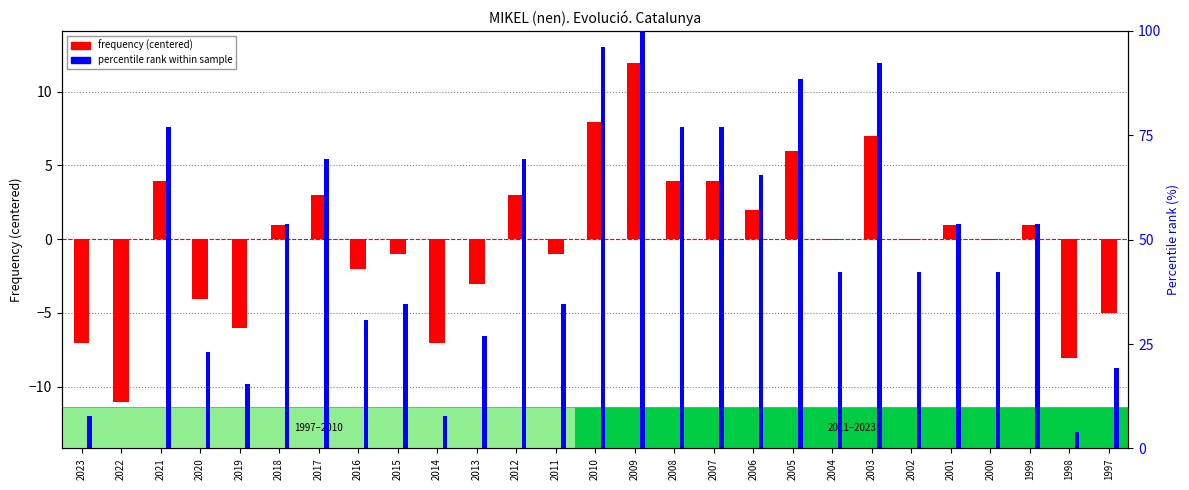

How many data points in frequency (centered) are above 0?

13